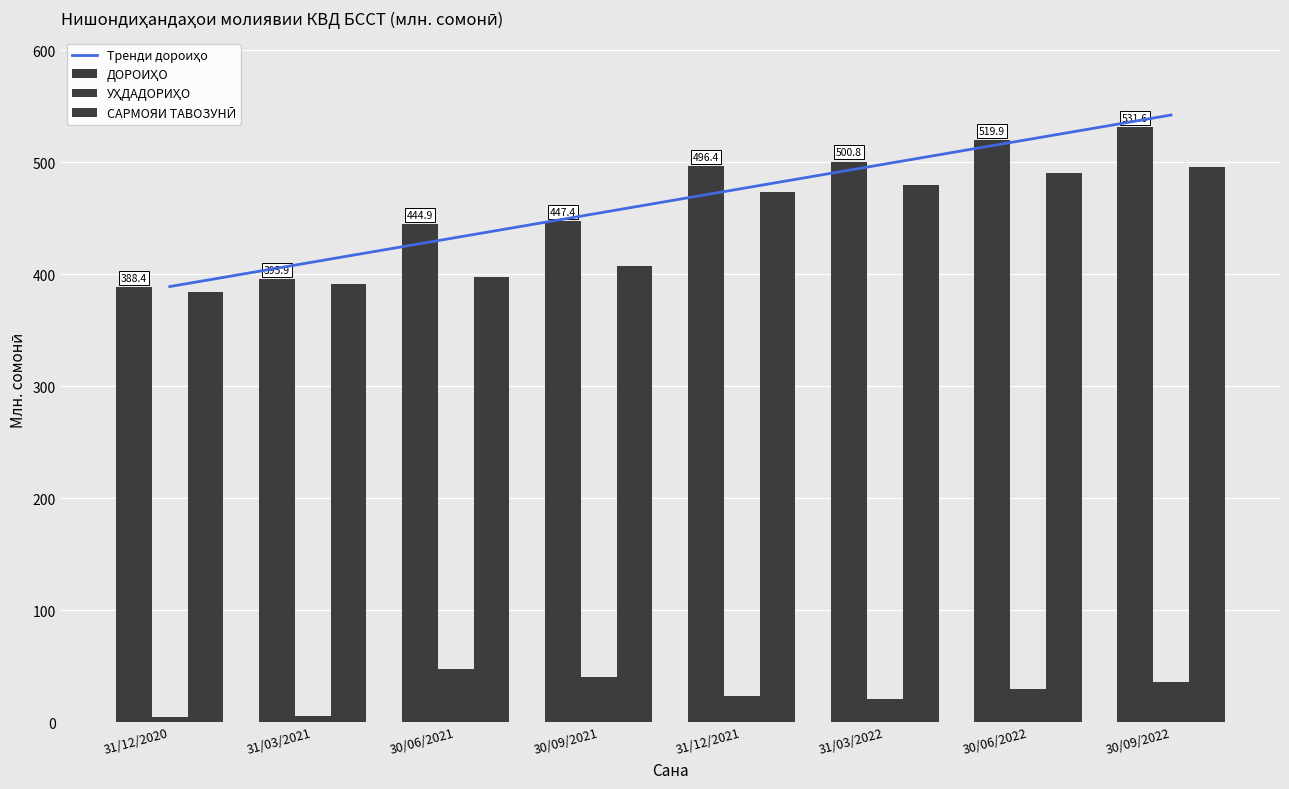

Does the chart contain any negative values?

No